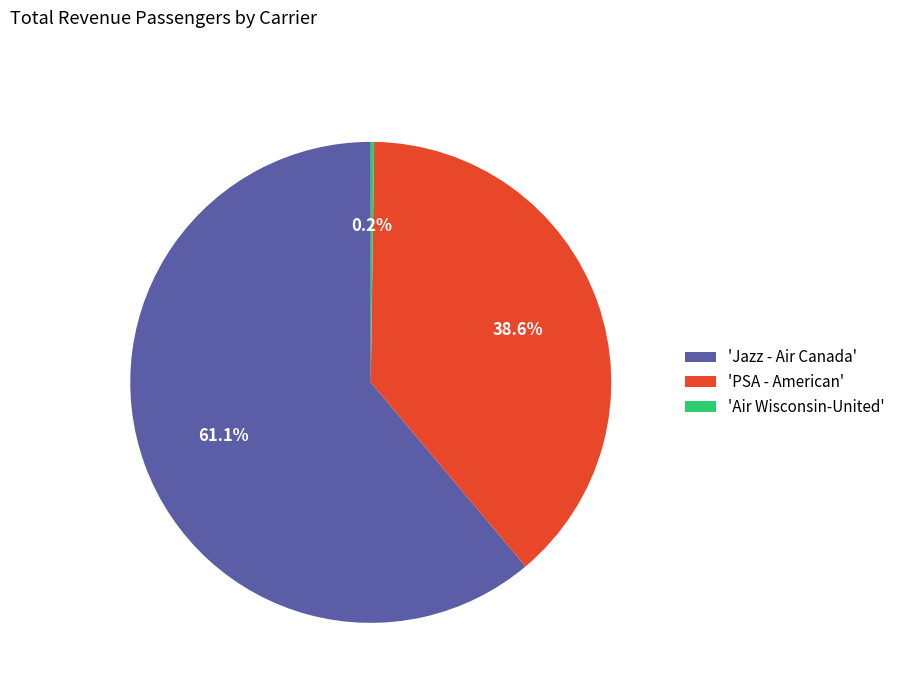

What portion of the pie excludes 'PSA - American'?

61.4%